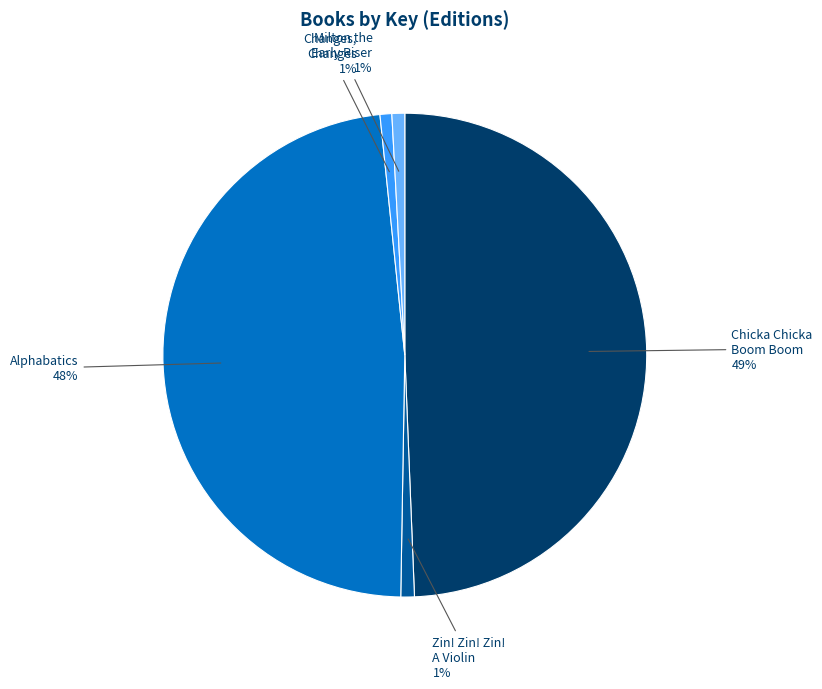

Does any single category account for the majority?

No